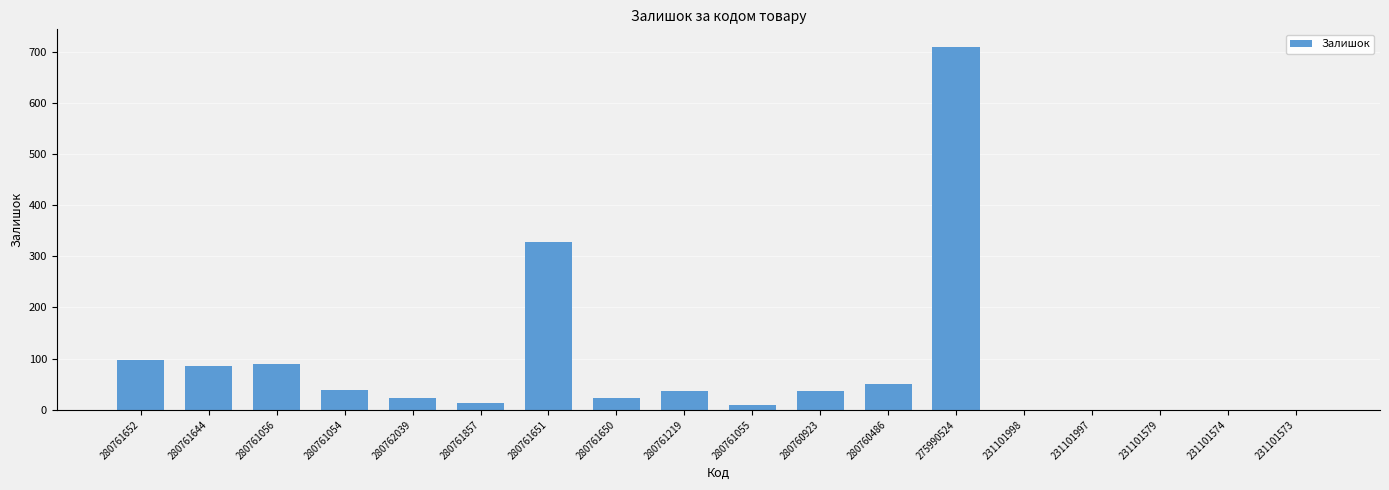

What is the change in value from 280761056 to 280762039?

-67